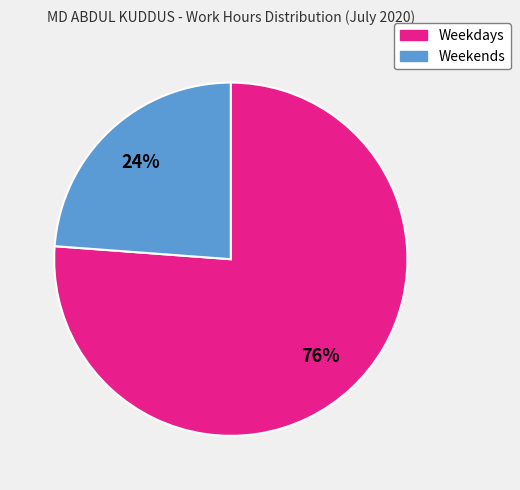

To the nearest percent, what is the average slice percentage?

50%